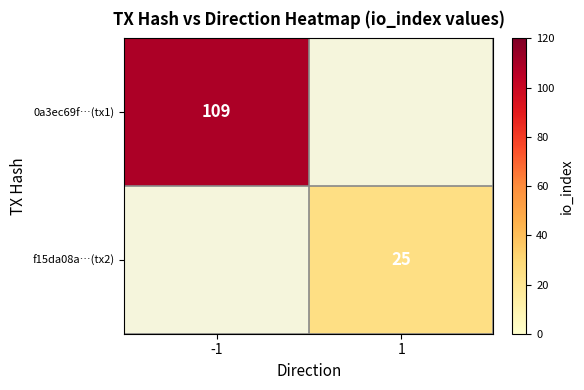

True or false: f15da08a…(tx2) has a value of 25 at 1.

True